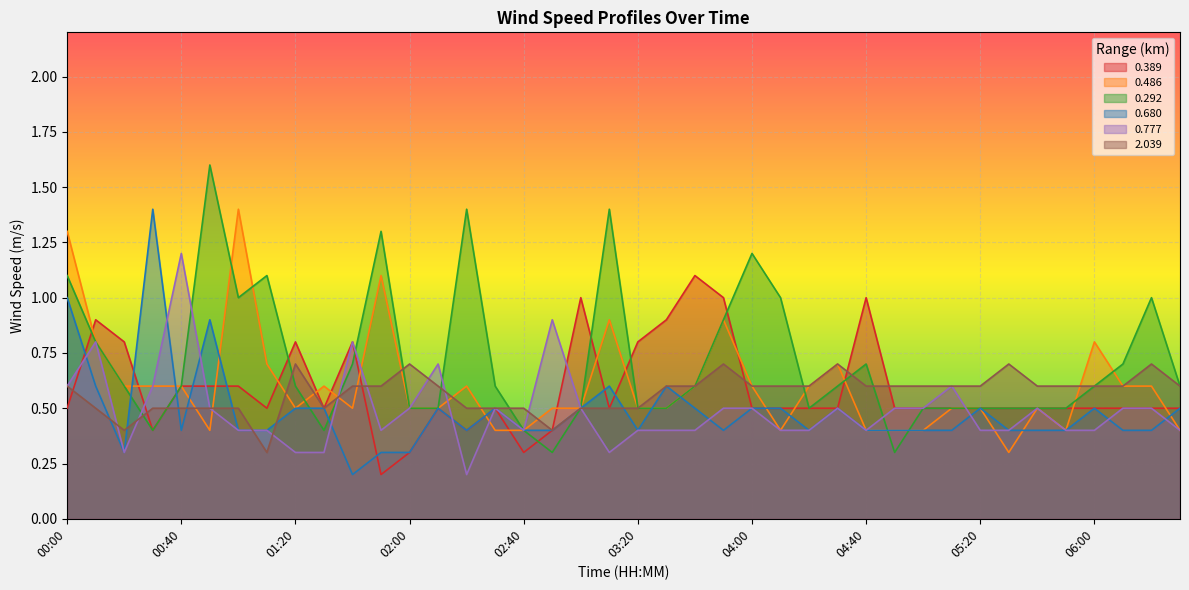

Which series has the largest total across all categories?

0.292